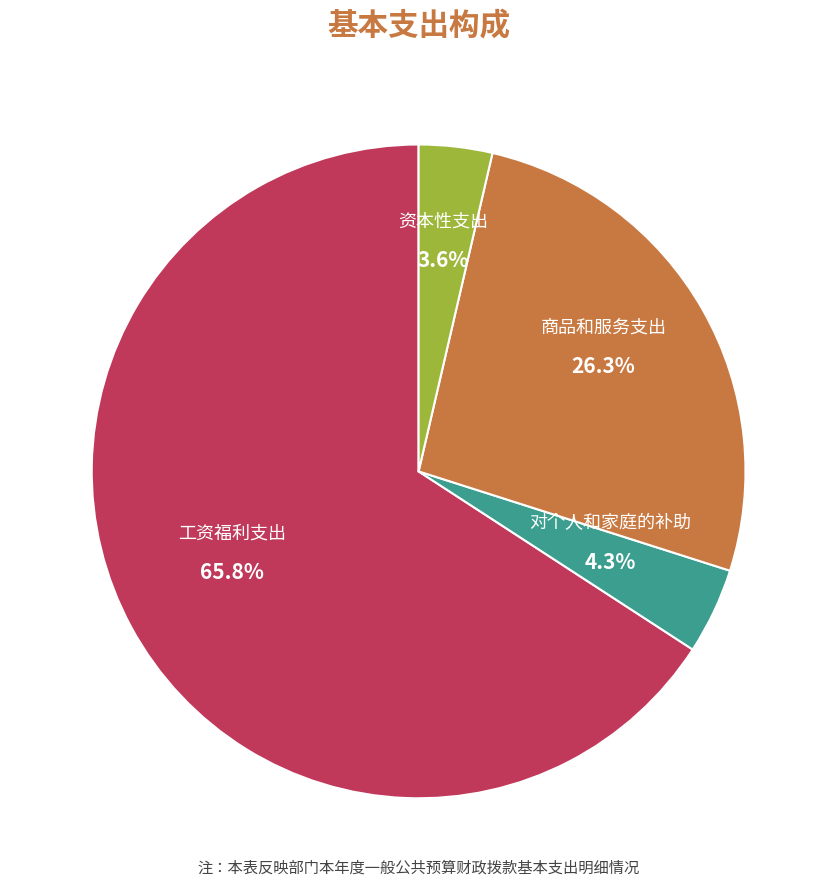

Is there a majority slice in this chart?

Yes